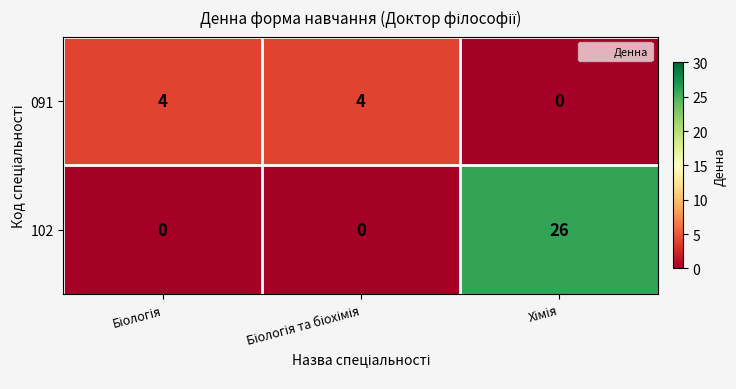

Rank the series by their maximum value, from highest to lowest.

102, 091